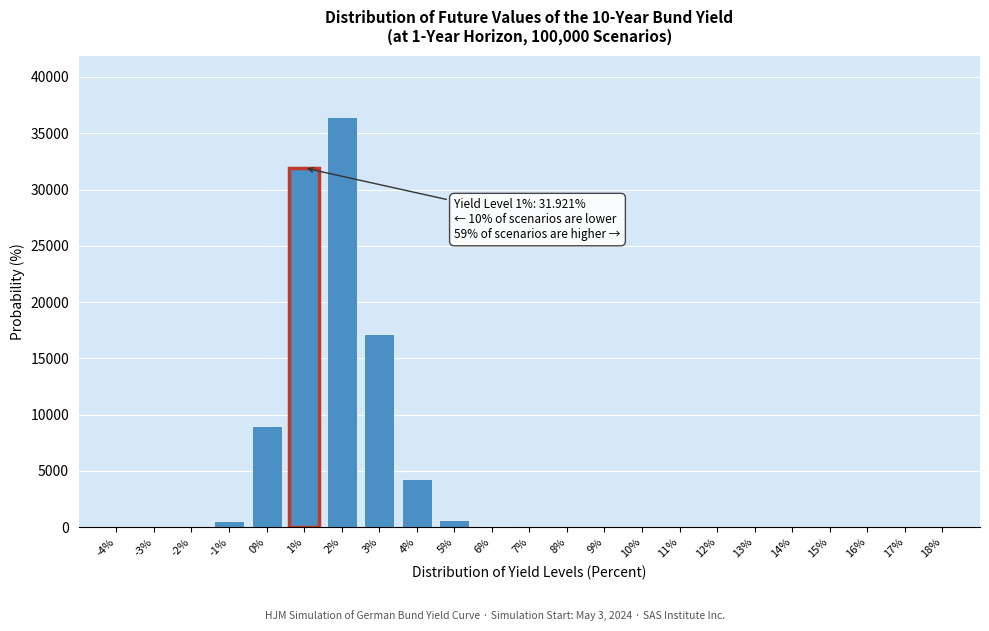

Which has a higher value, 3% or 9%?

3%